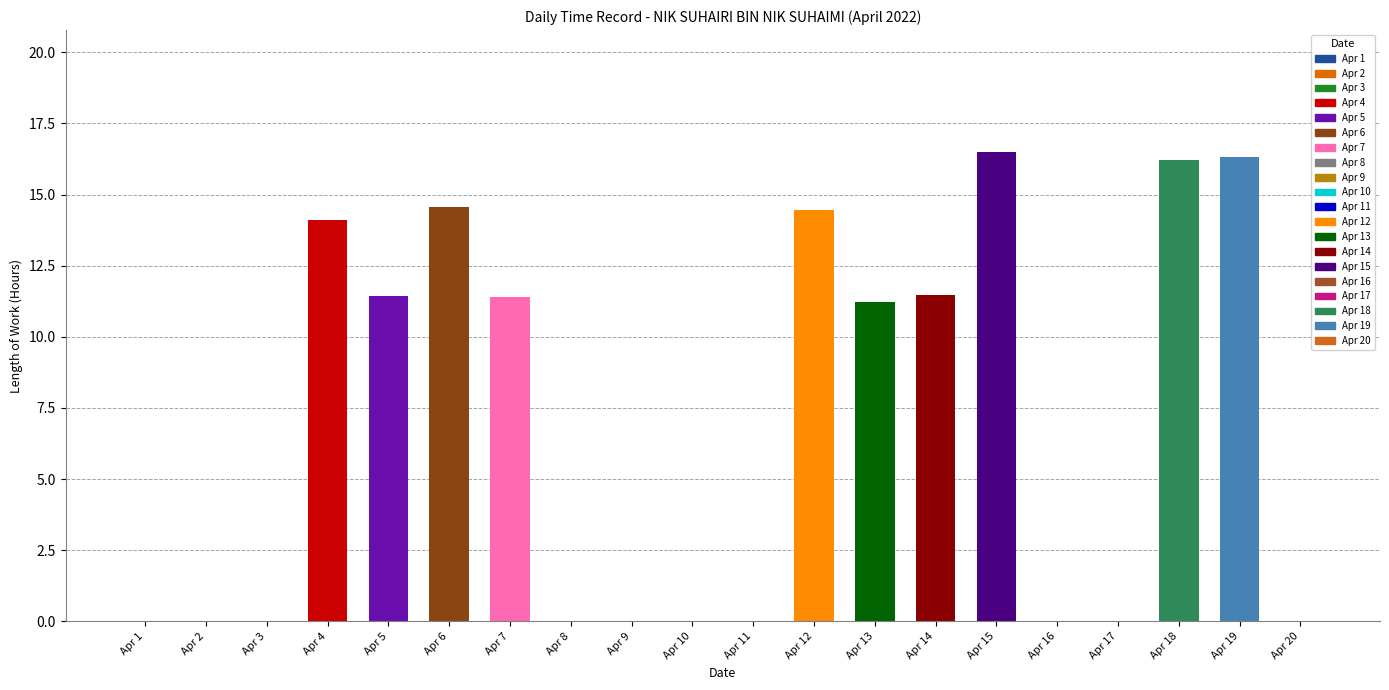

True or false: the data shows 14.1 at Apr 4.

True